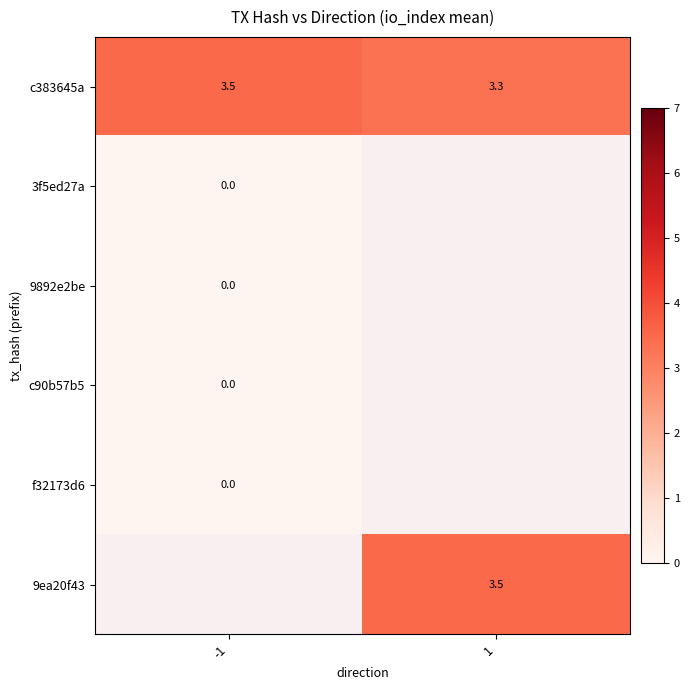

What is the sum of the c383645a values at 1 and -1?

6.8